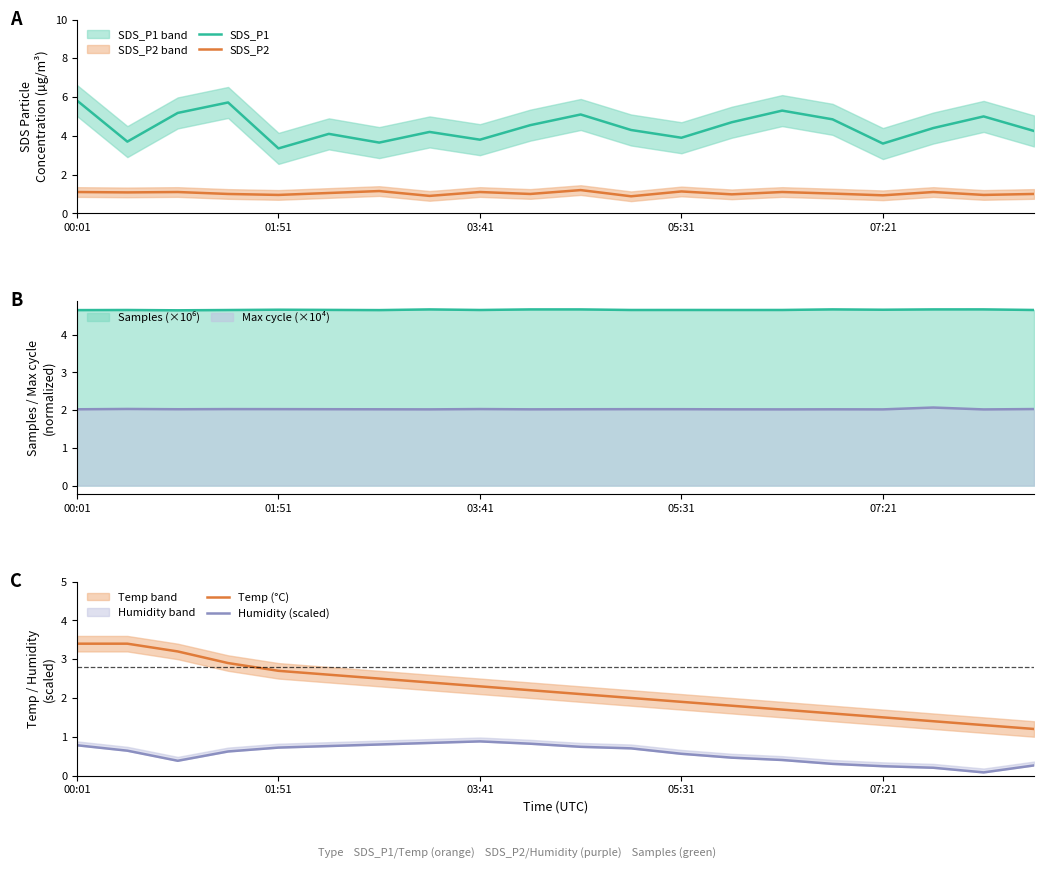

What is the lowest value of the Max cycle (×10⁴) series?

2.0